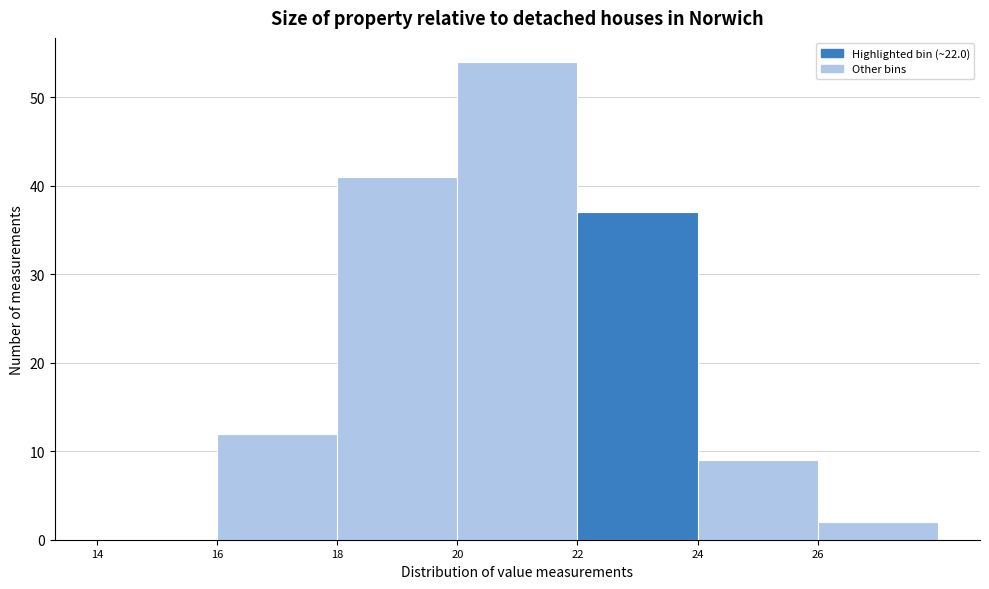

Reading left to right, list every bar in this chart as the range it spans on the x-axis followed by its height. The values are not printed on the chart, so give them approximately, as read against the axis.

14 to 16: 0
16 to 18: 12
18 to 20: 41
20 to 22: 54
22 to 24: 37
24 to 26: 9
26 to 28: 2